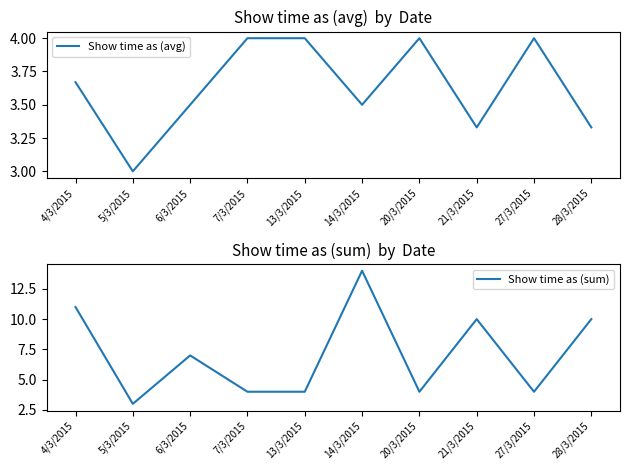

At which category is the sum across all series the highest?

14/3/2015